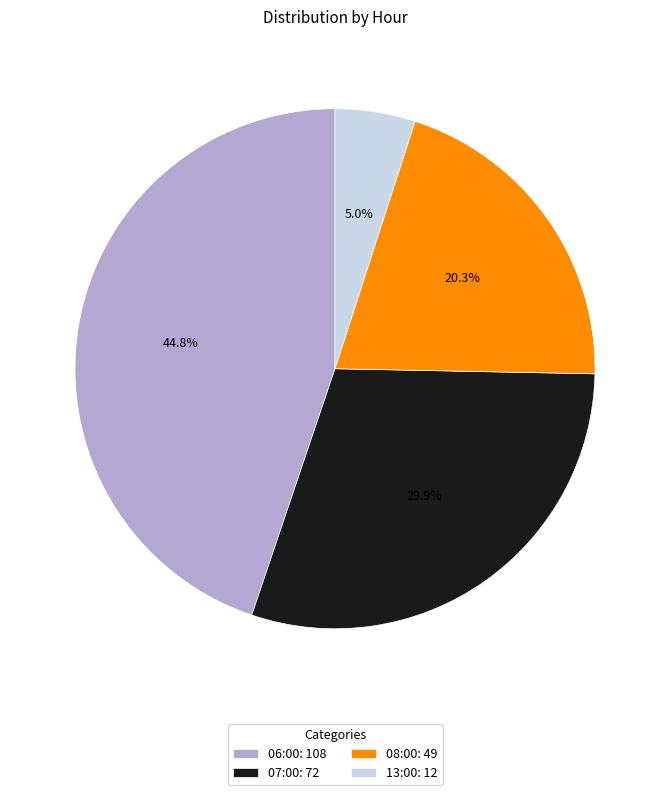

Which category has the biggest portion of the pie?

06:00